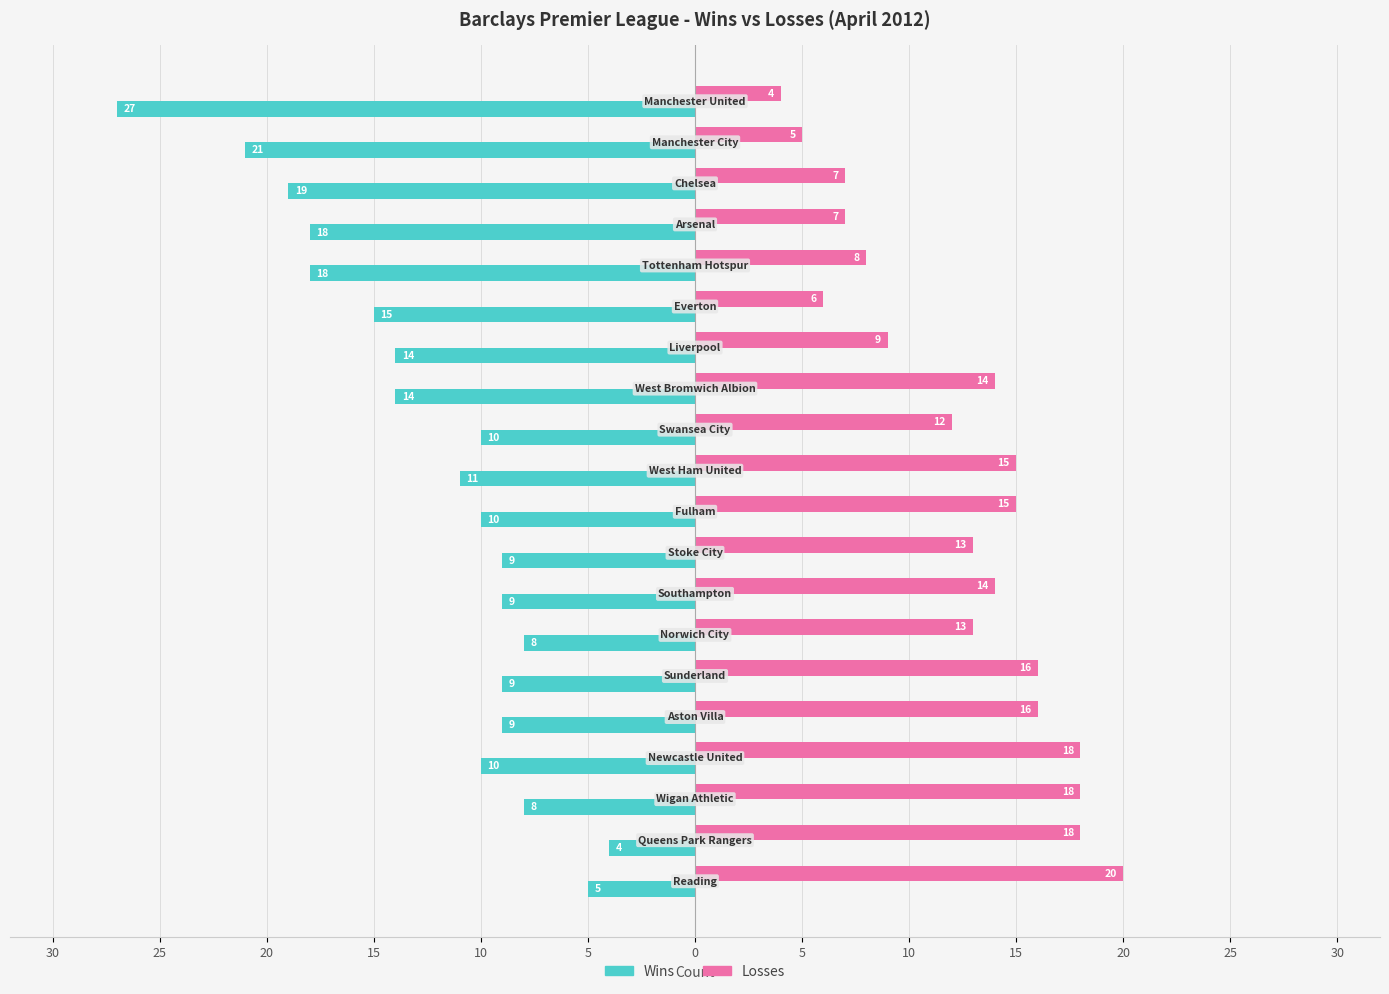

What are all the series names shown in the legend?

Wins, Losses